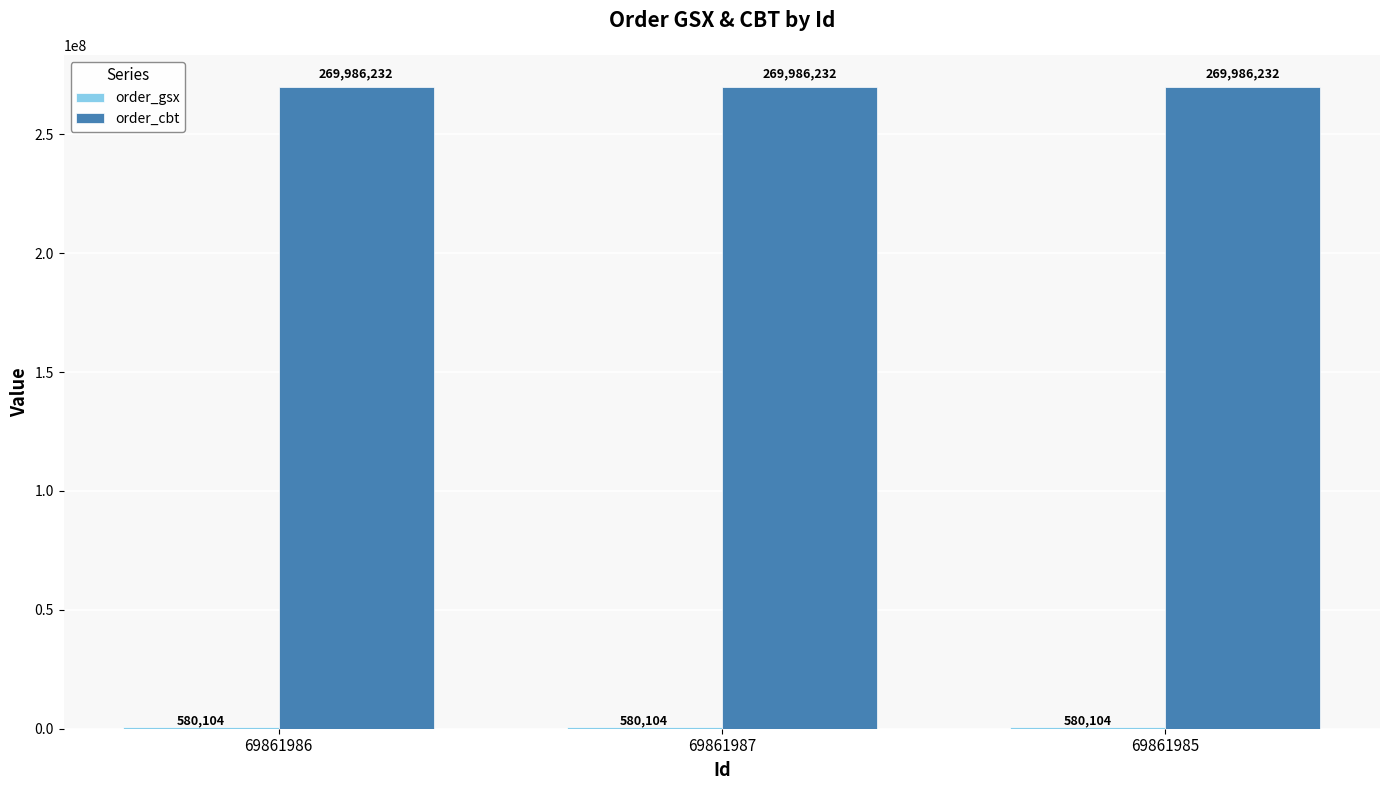

Is it true that order_cbt equals 182902345 at 69861987?

False